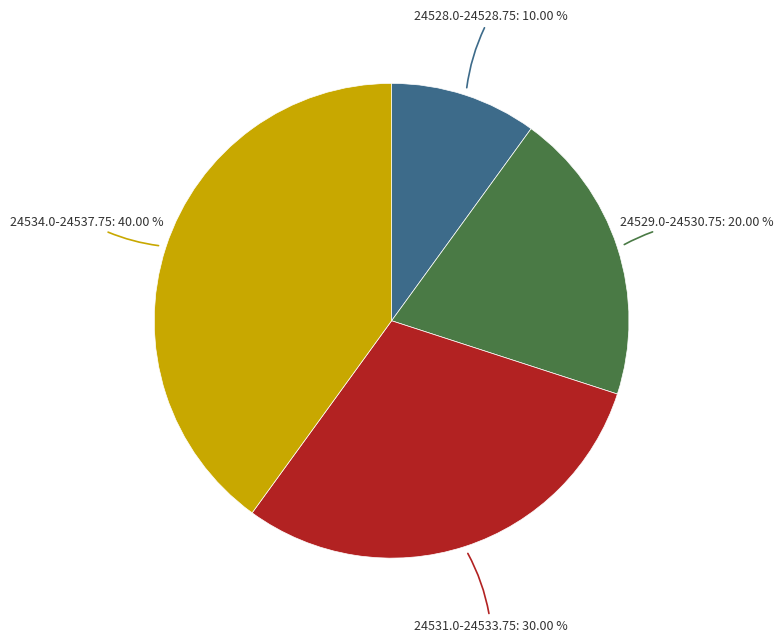

How many segments does this pie chart have?

4